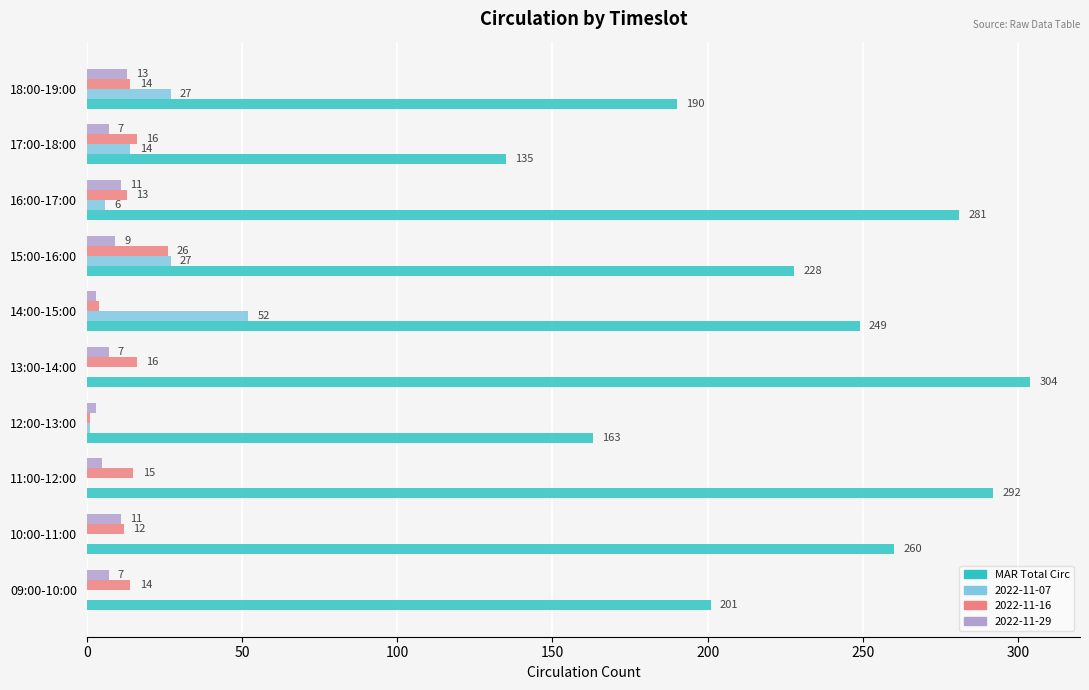

Is it true that MAR Total Circ equals 368 at 16:00-17:00?

False